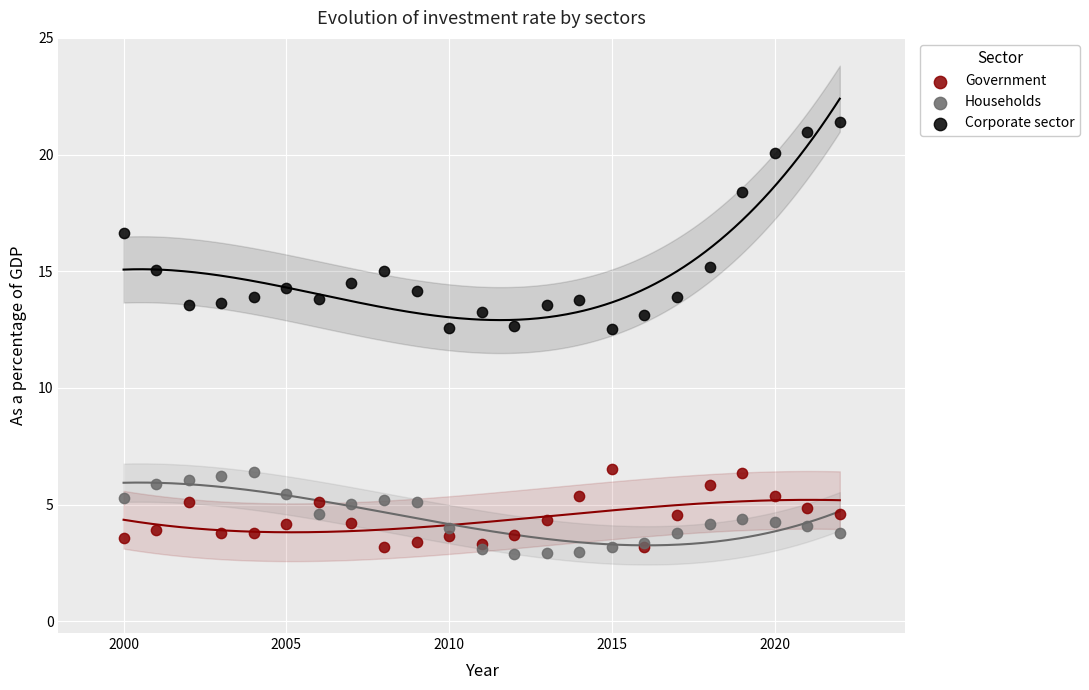

Which series reaches the minimum Y coordinate?

Households